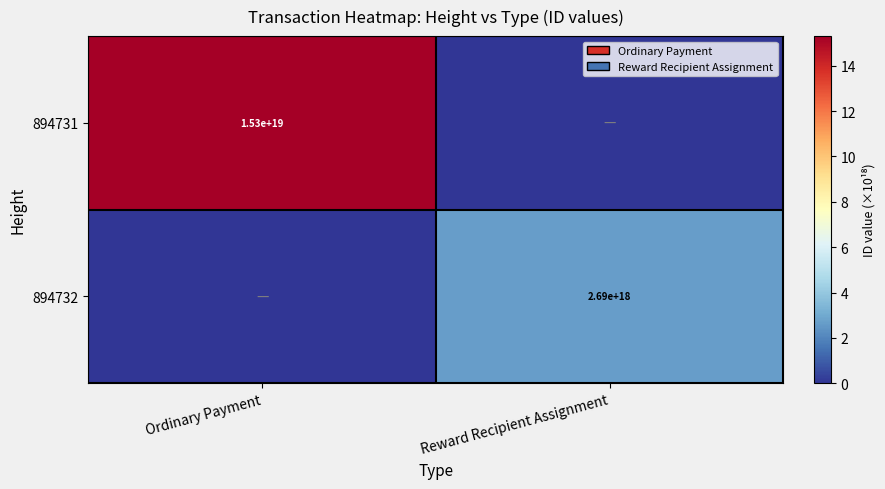

The 894731 series shows 7764407484130480128 at Ordinary Payment. True or false?

False